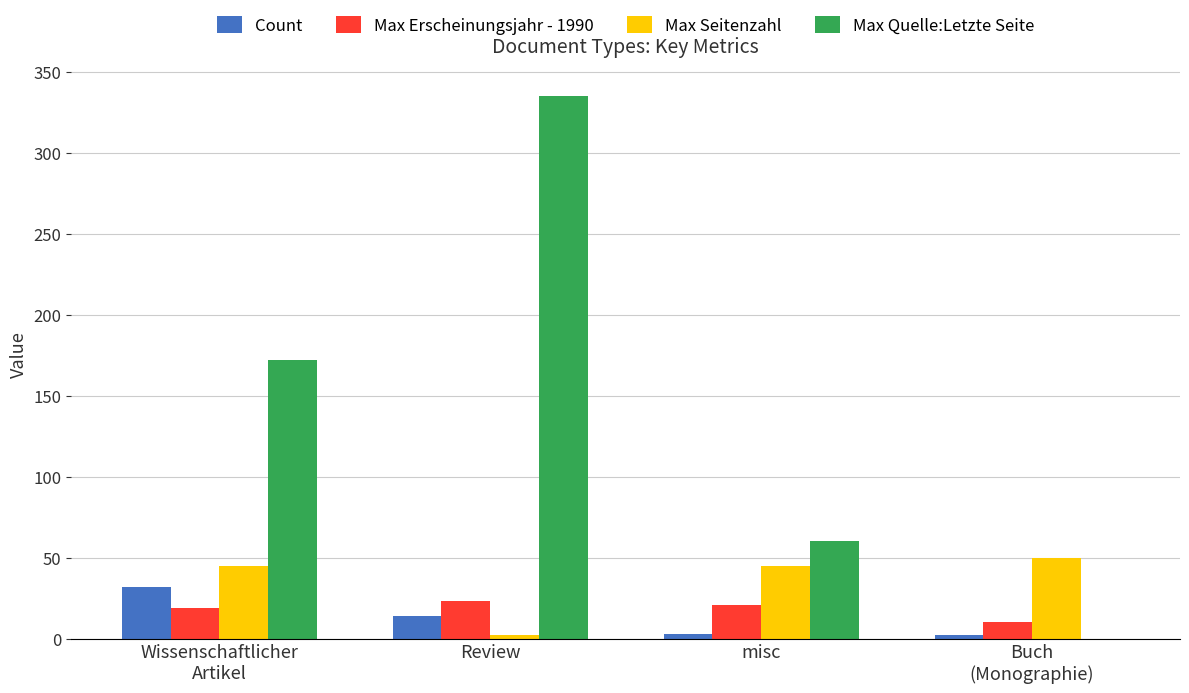

The Max Seitenzahl series shows 45 at Wissenschaftlicher
Artikel. True or false?

True